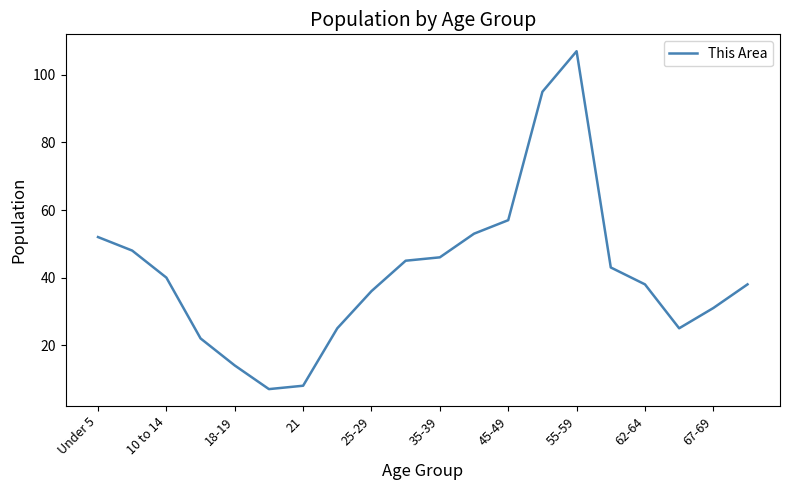

What is the minimum value shown in the chart?

7